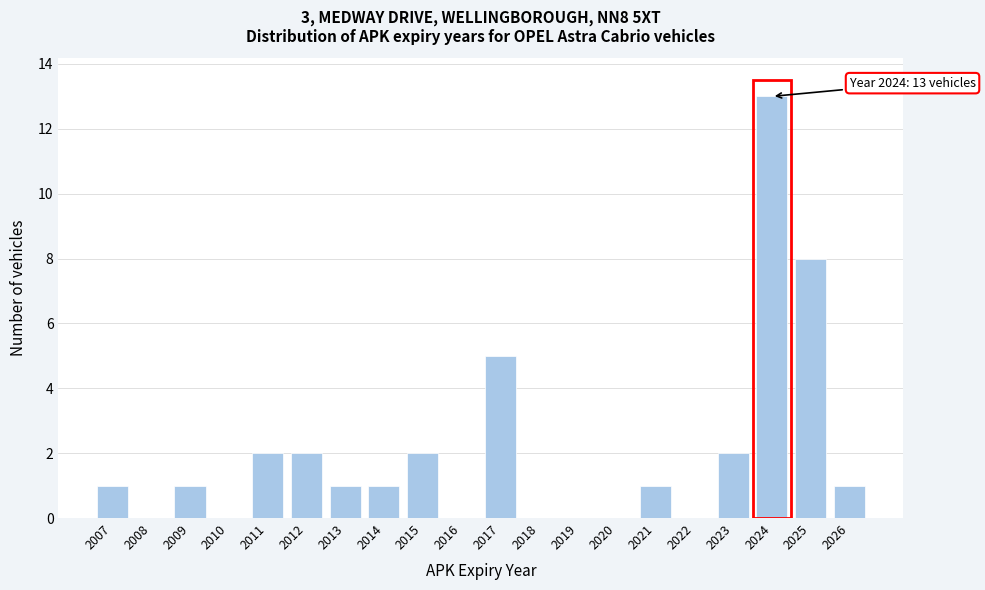

Reading left to right, extract all data points from this chart.

2007=1	2008=0	2009=1	2010=0	2011=2	2012=2	2013=1	2014=1	2015=2	2016=0	2017=5	2018=0	2019=0	2020=0	2021=1	2022=0	2023=2	2024=13	2025=8	2026=1